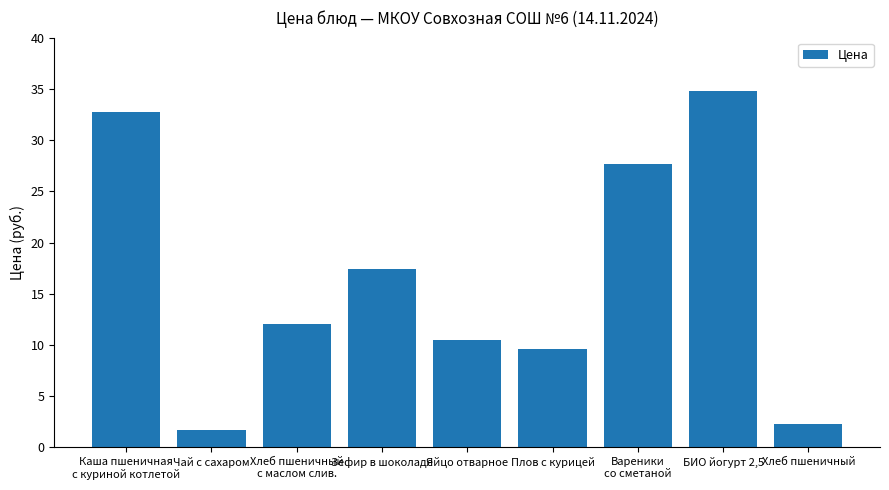

What is the label of the 1st bar from the right?

Хлеб пшеничный